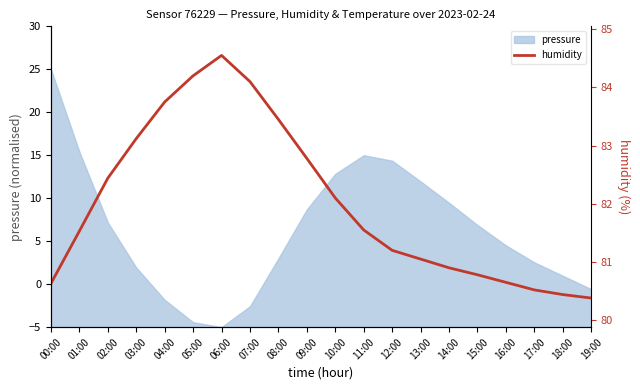

What is the lowest value of the pressure series?

-5.0